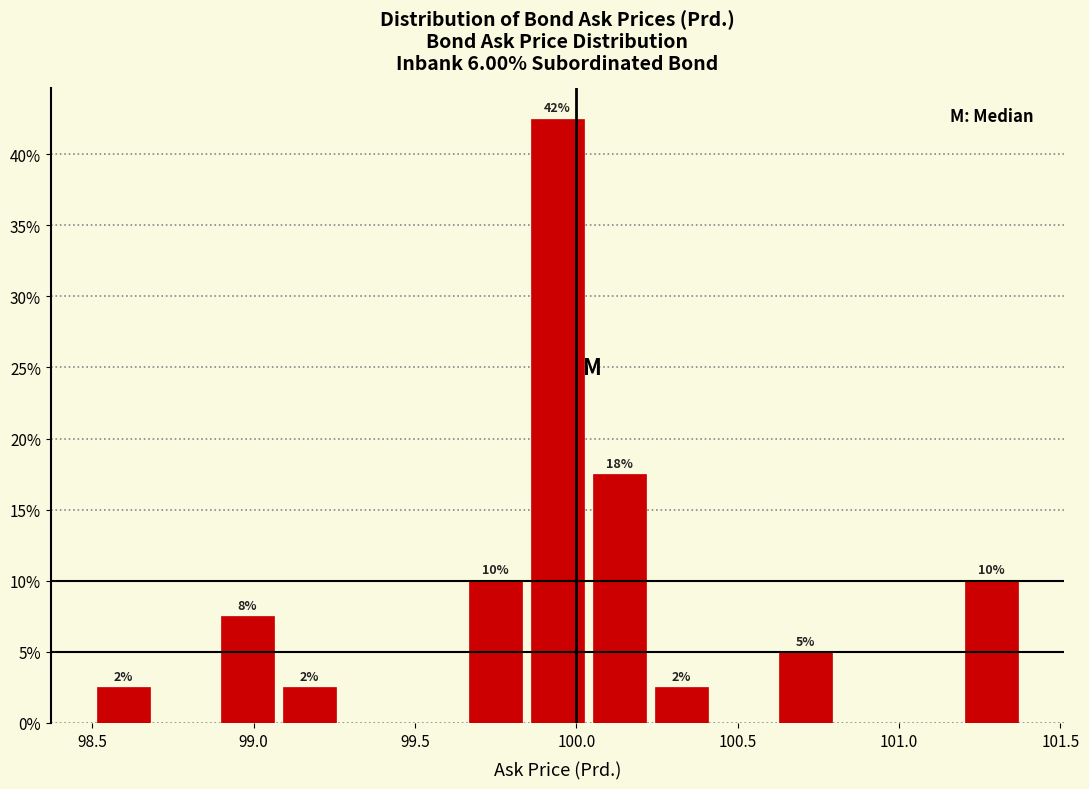

Around what value on the x-axis is the tallest bar? Give the approximate position of its centre, as read against the axis.

99.95